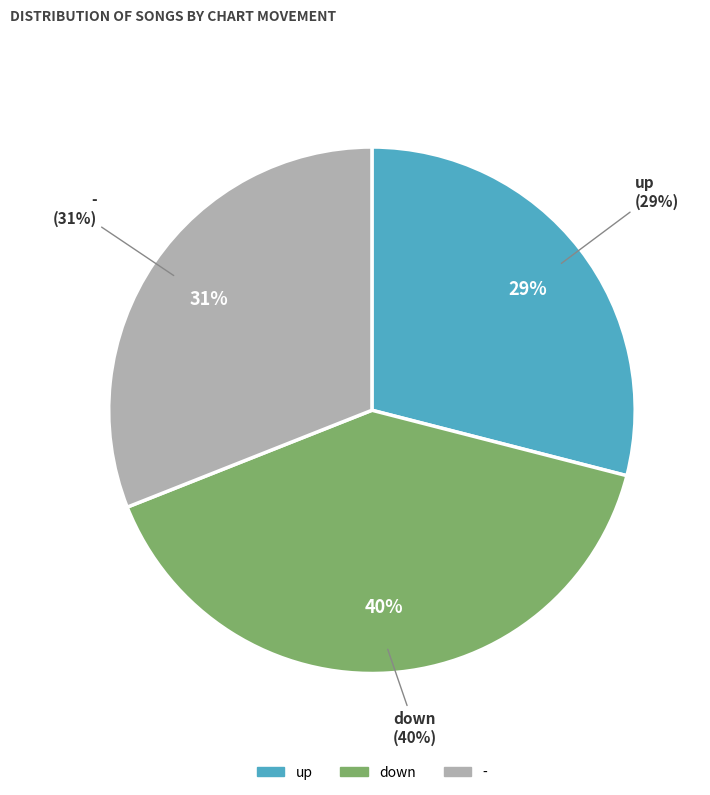

How many slices are in this pie chart?

3